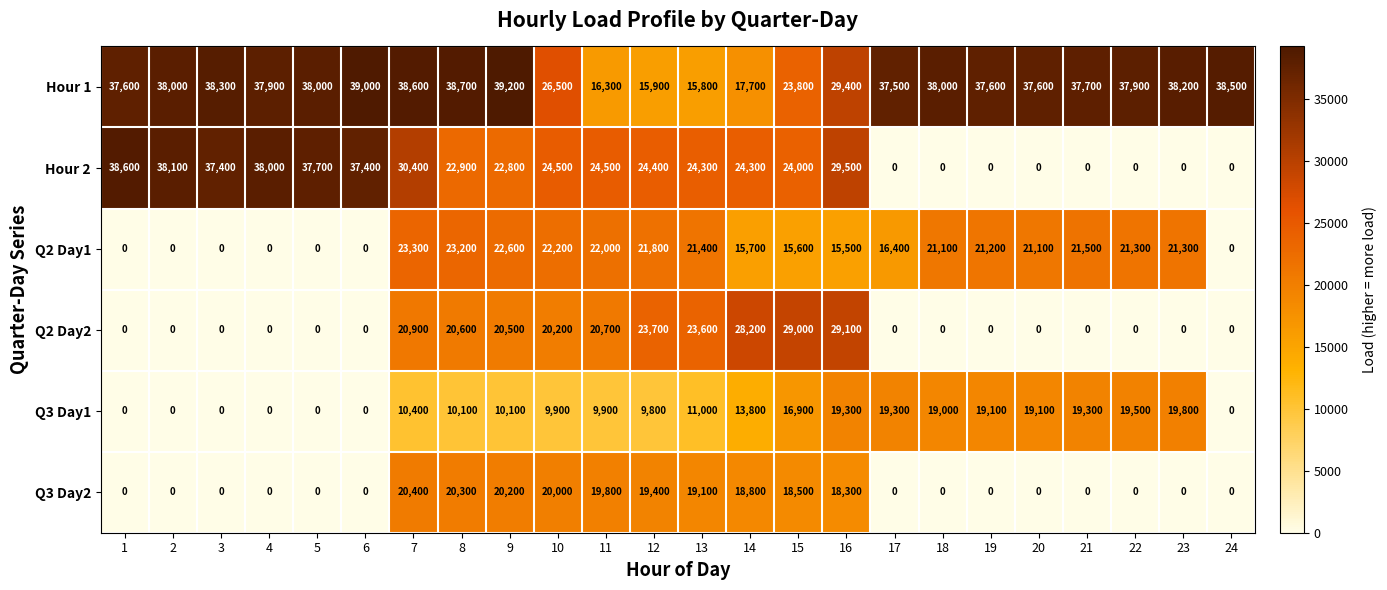

Is it true that Q3 Day2 equals -8130 at 3?

False